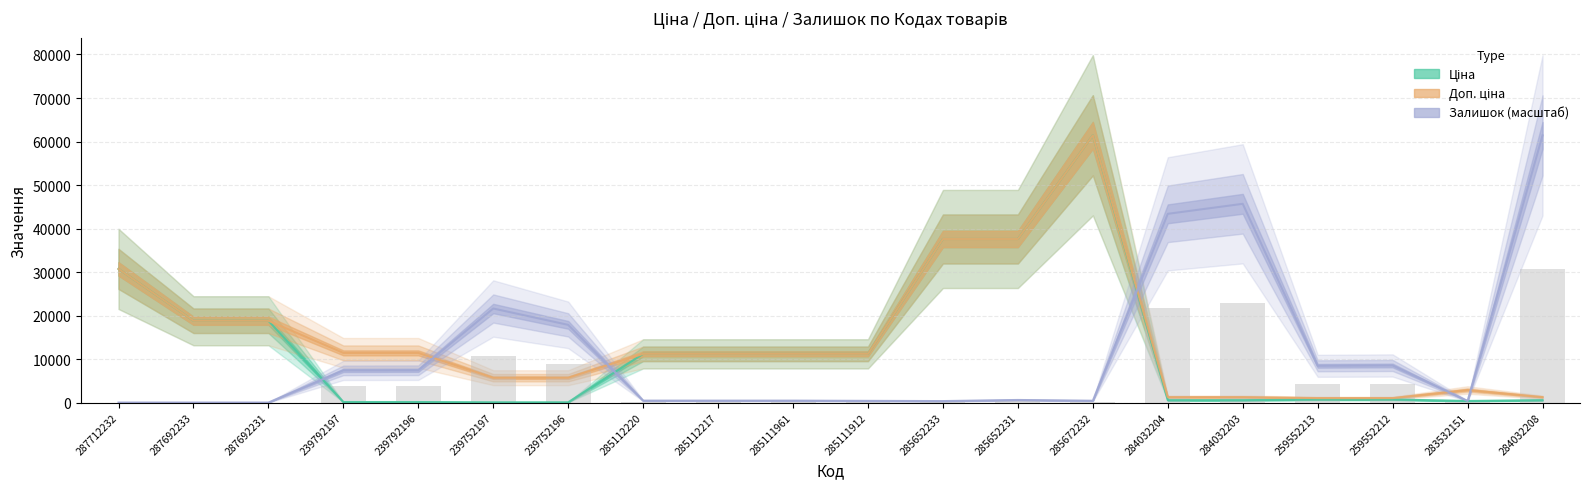

At which label does Доп. ціна reach its peak?

285672232